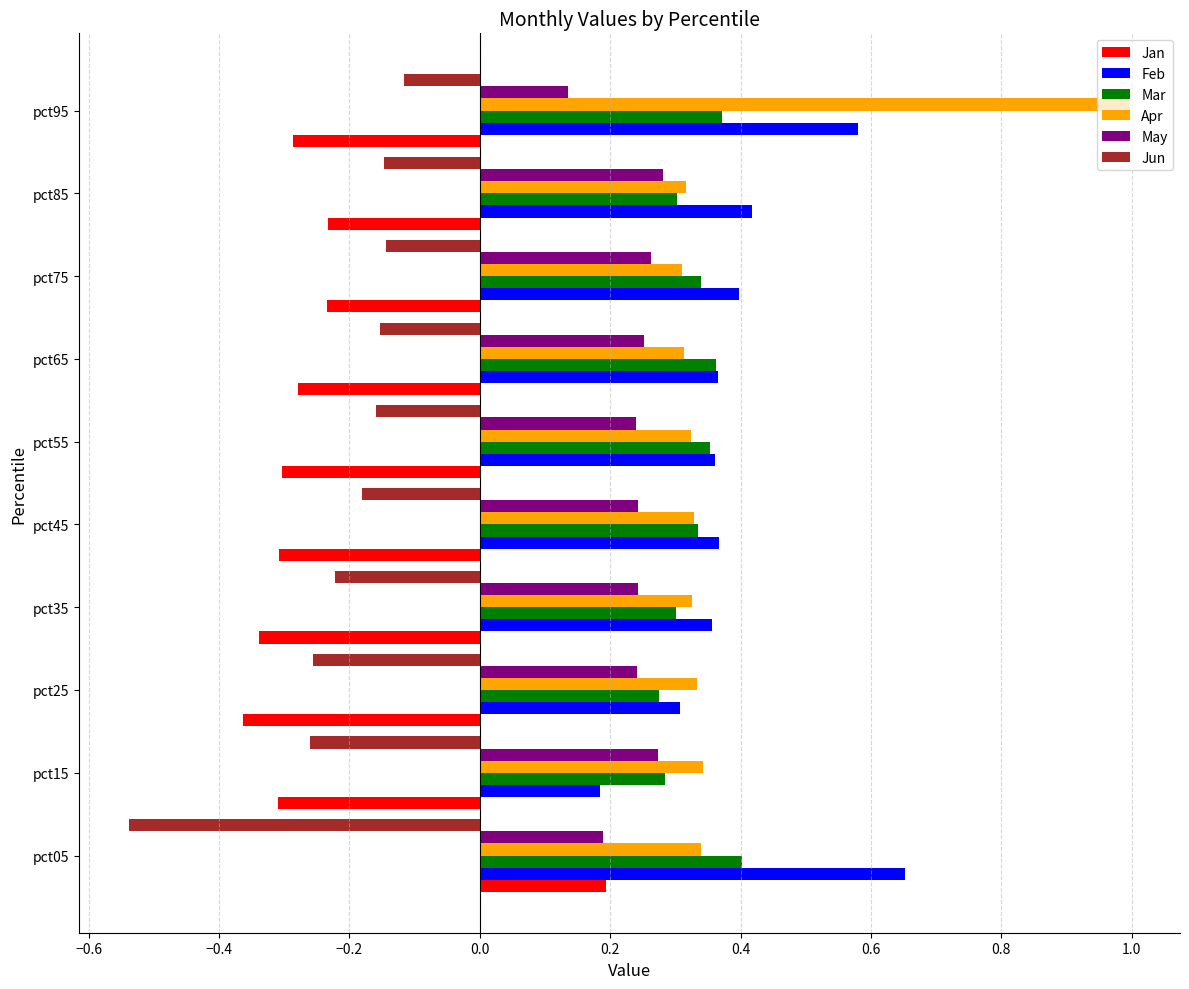

What is the total value across all series at pct65?

0.9